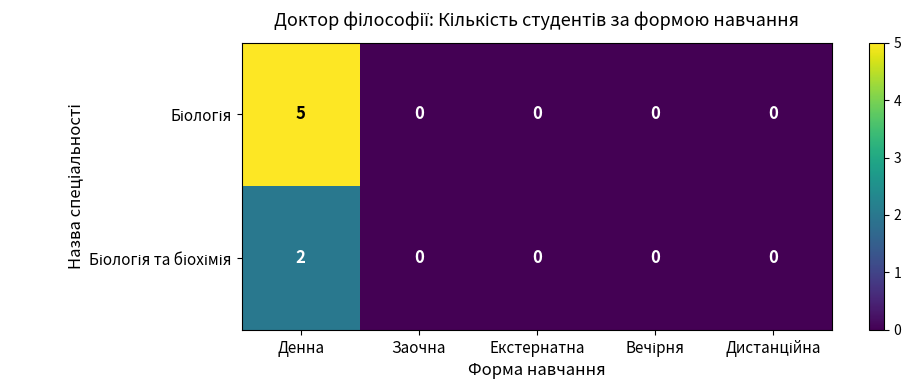

At which category is the sum across all series the highest?

Денна